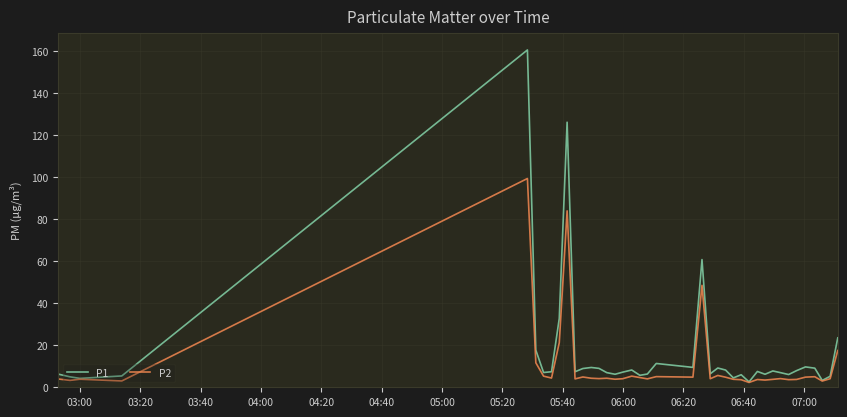

What are all the series names shown in the legend?

P1, P2